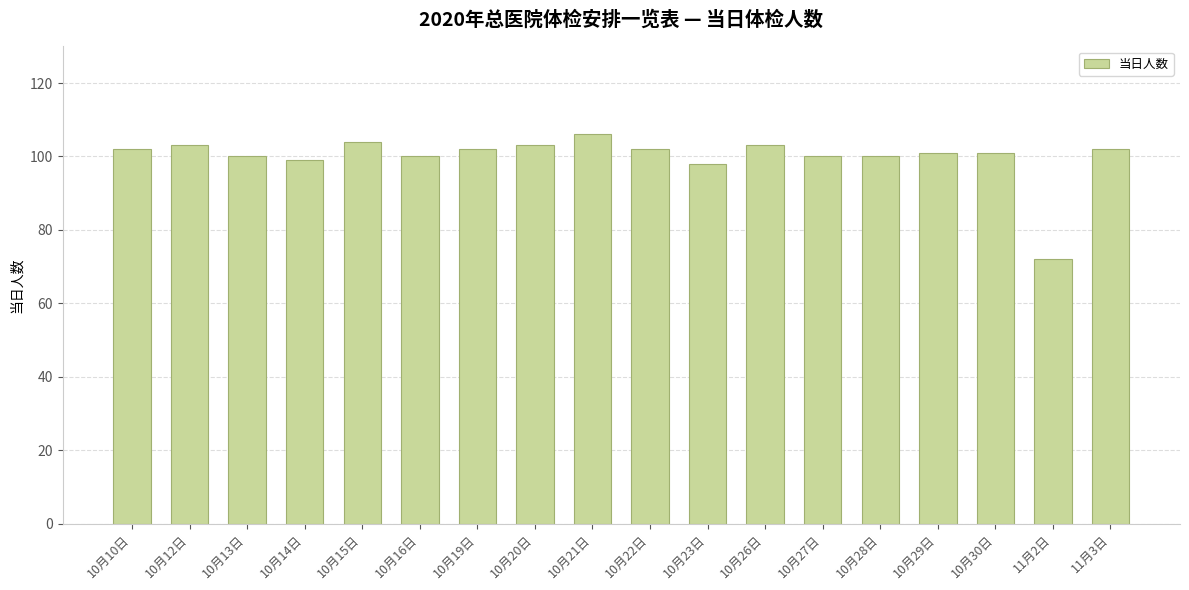

What is the label of the 4th bar from the right?

10月29日